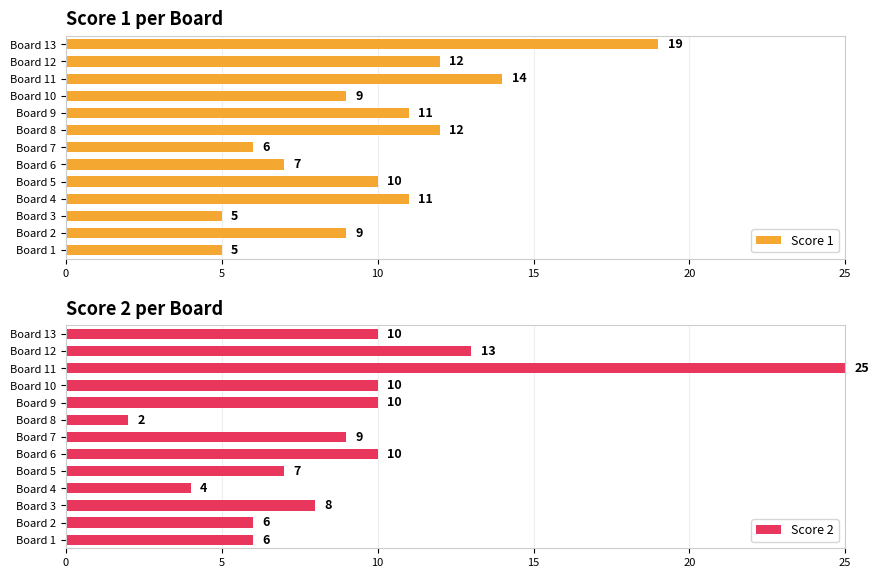

What is the minimum value shown in the chart?

2